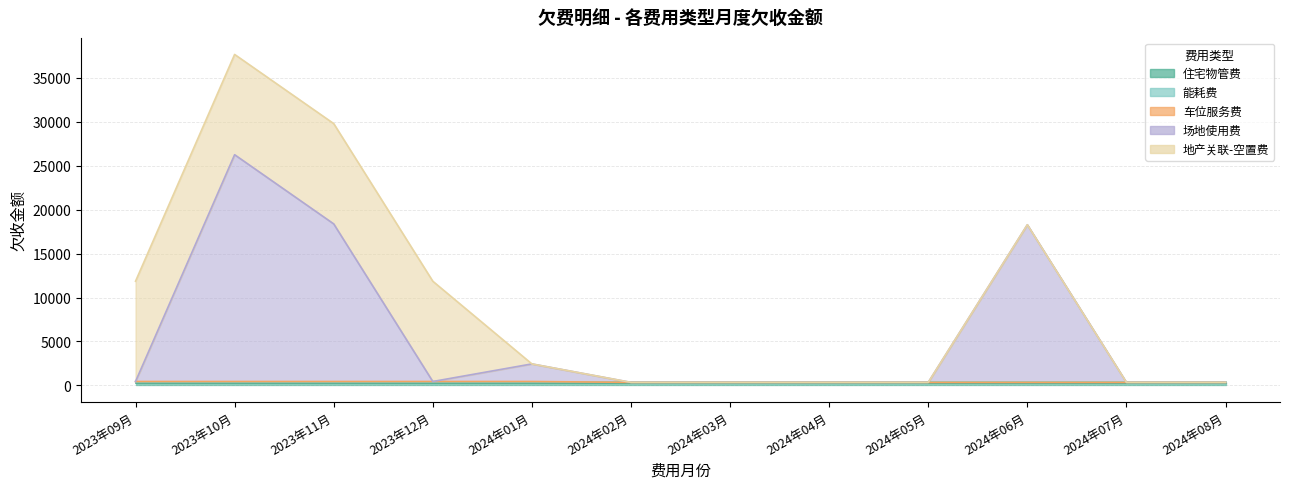

Which category has the lowest value in the 能耗费 series?

2023年09月